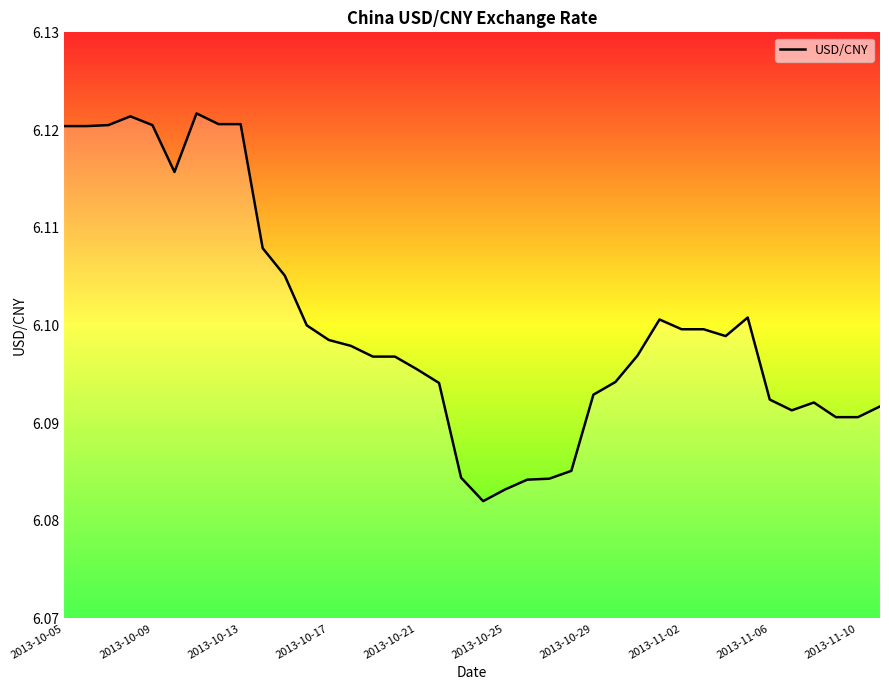

Does the chart have visible grid lines?

No